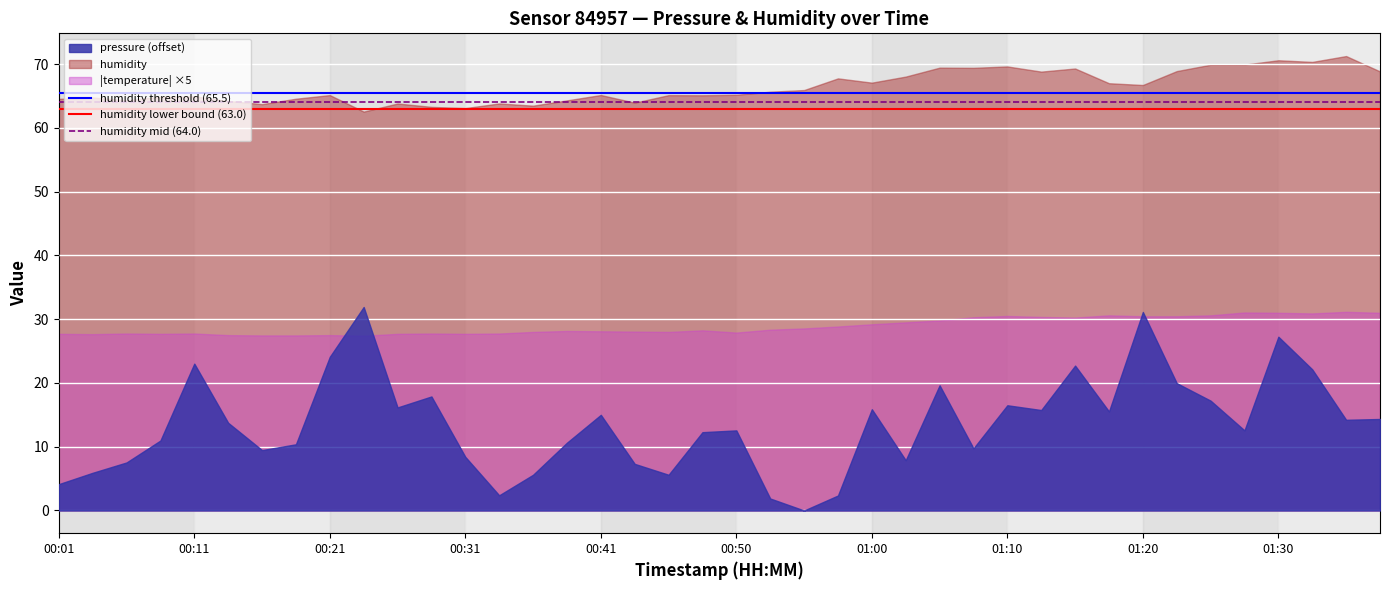

Is it true that humidity mid (64.0) equals 89.3 at 00:01?

False